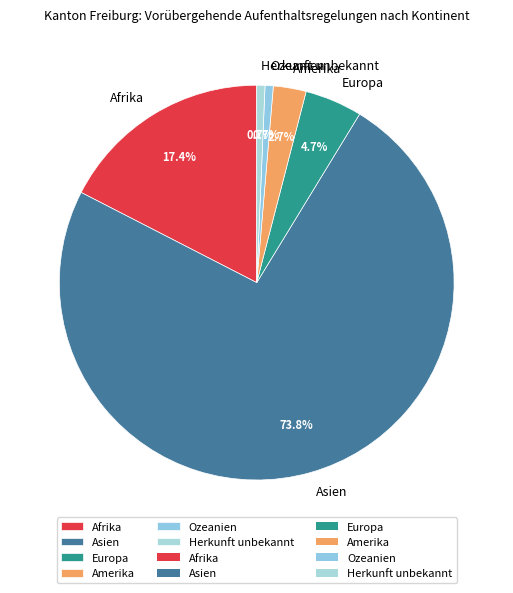

To the nearest percent, what percentage of the pie is Europa?

5%